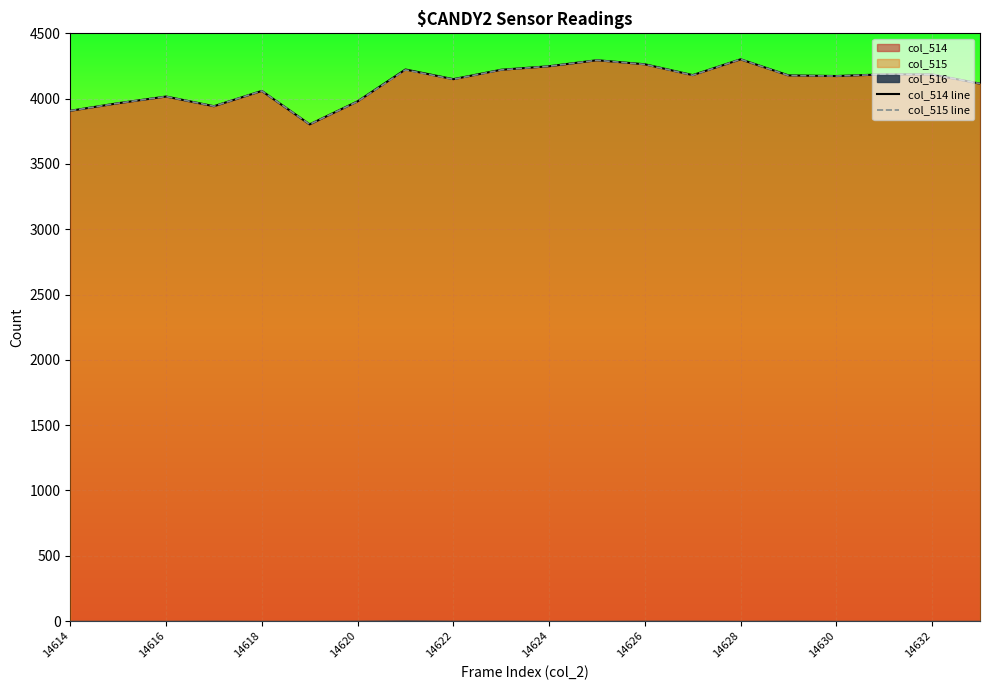

What is the minimum value for col_514 line?

3803